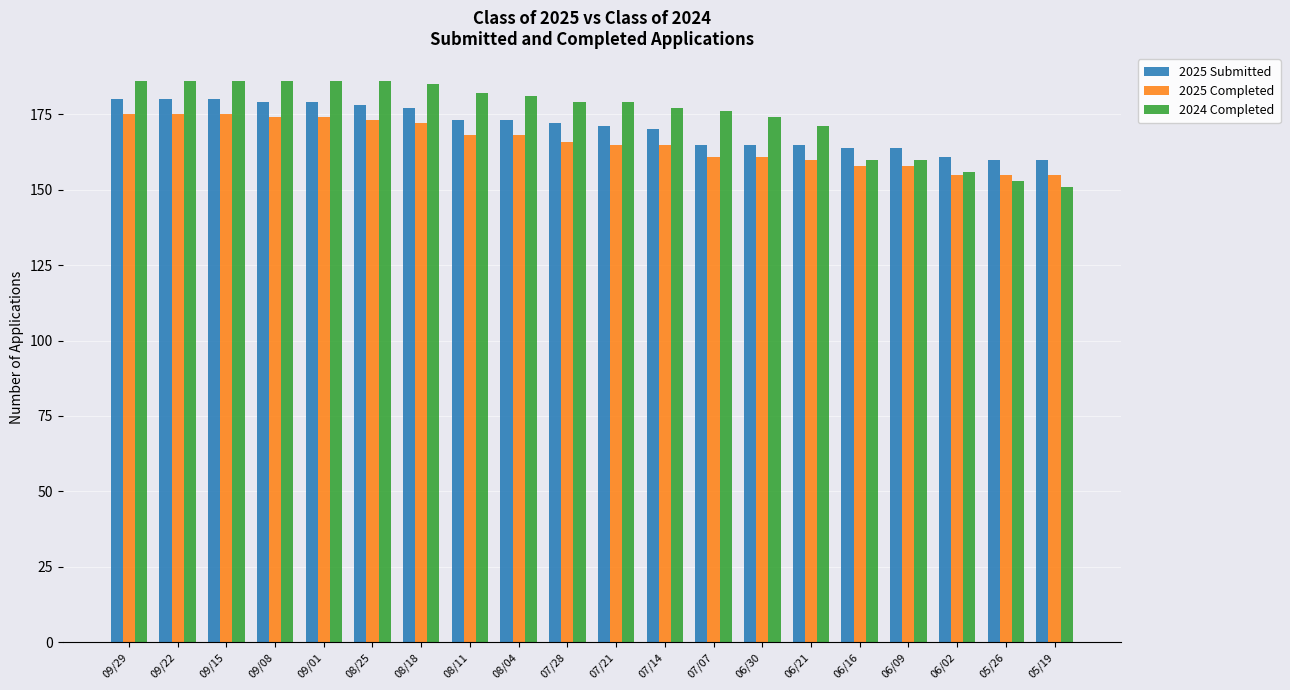

Where does the 2025 Submitted series first go above 172?

09/29